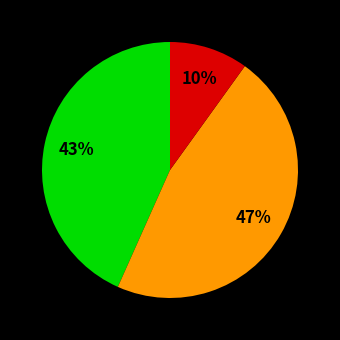

To the nearest percent, what is the difference between the largest and smallest slice percentages?

37%